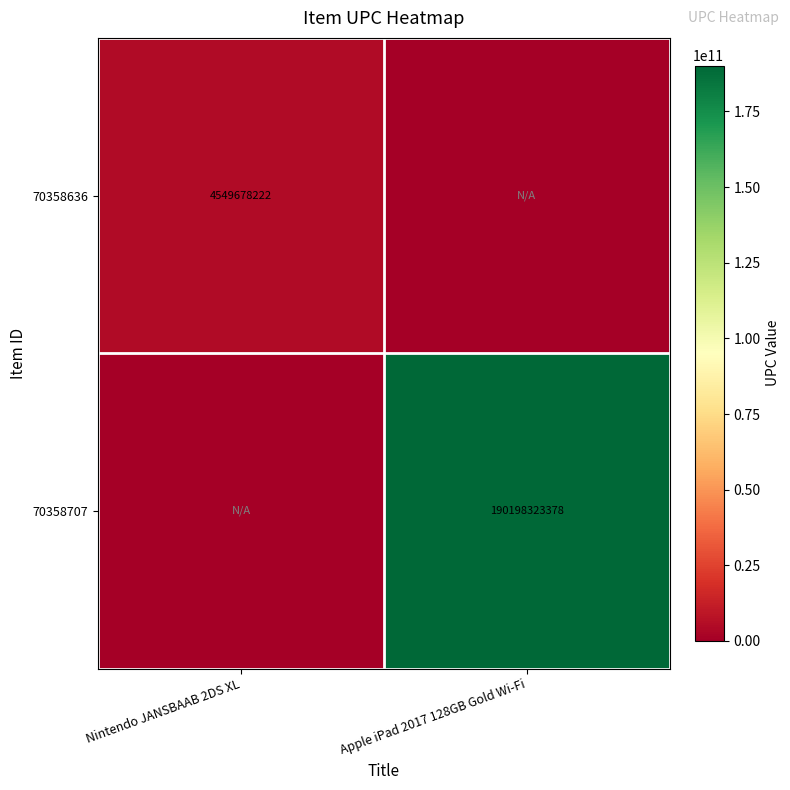

What is the greatest value displayed?

190198323378